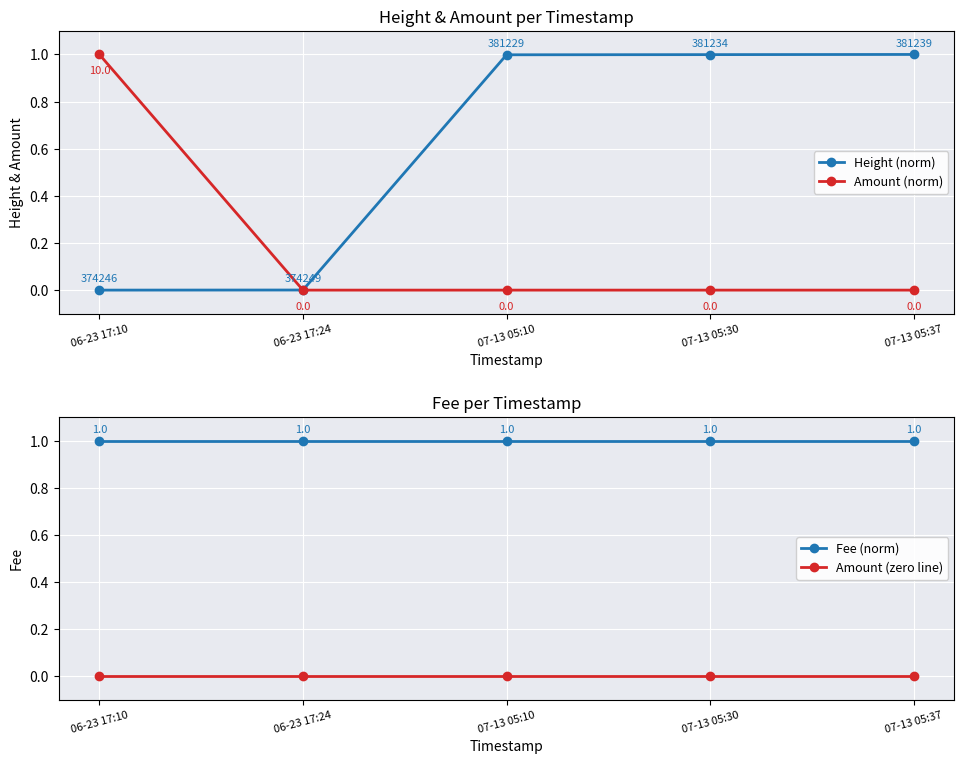

Which category has the lowest value in the Fee (norm) series?

06-23 17:10